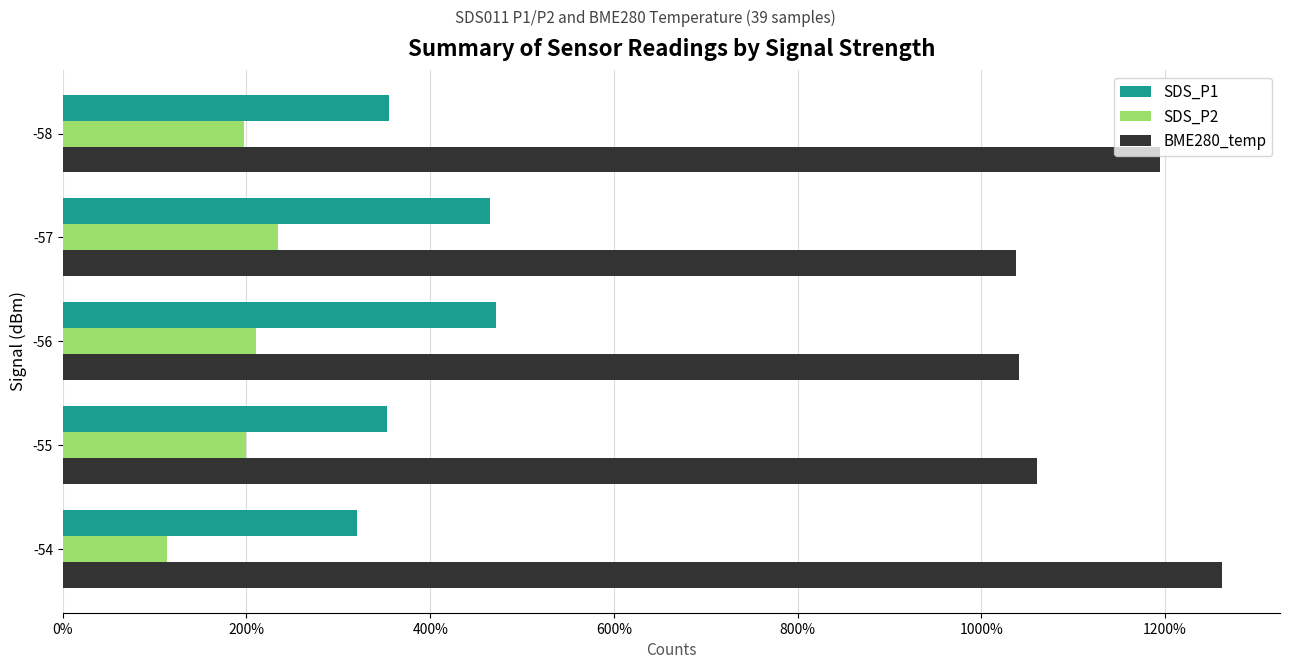

Where is BME280_temp nearest to the value 1149?

-58